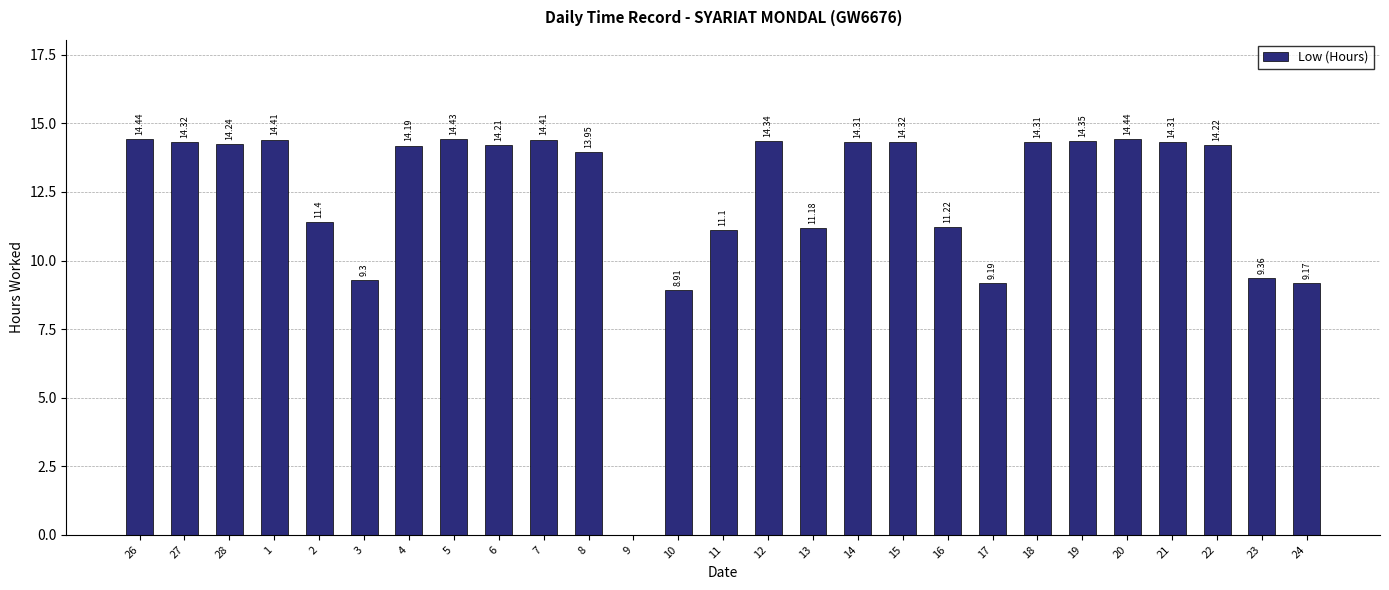

What is the ratio of the value at 7 to the value at 24?

1.6